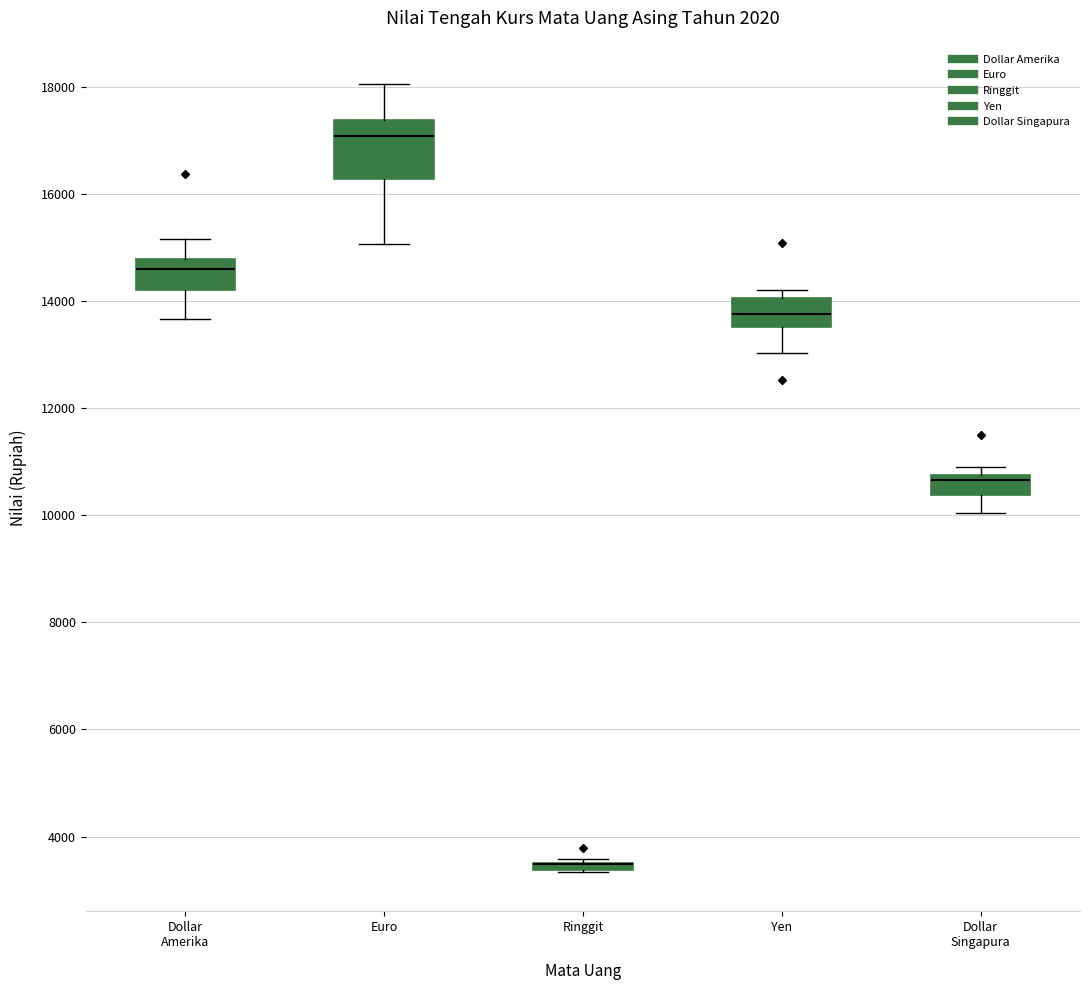

Comparing the boxes themselves (not the whiskers), which one is the tallest?

Euro